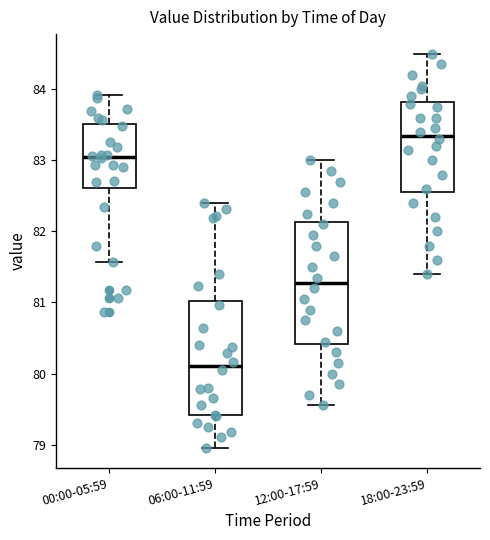

Which box is the tallest, from its lower edge to its upper edge?

12:00-17:59